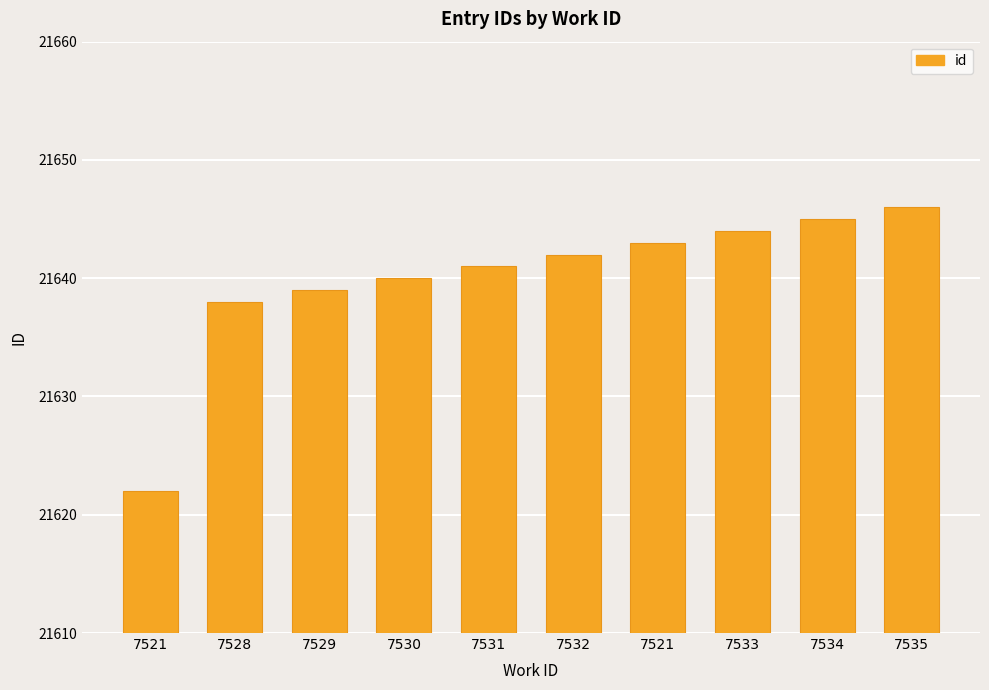

What is the difference between the maximum and minimum values?

24